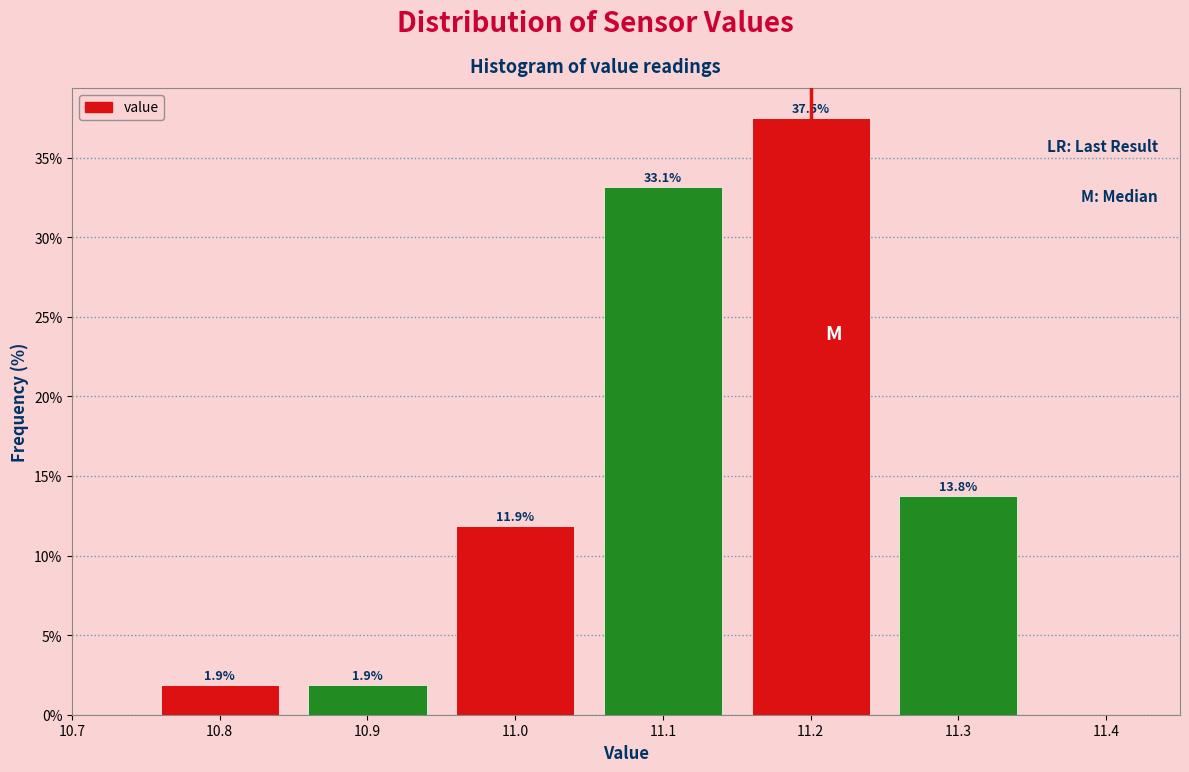

What is the height of the bar covering 11.05 to 11.15 on the x-axis?

33.1